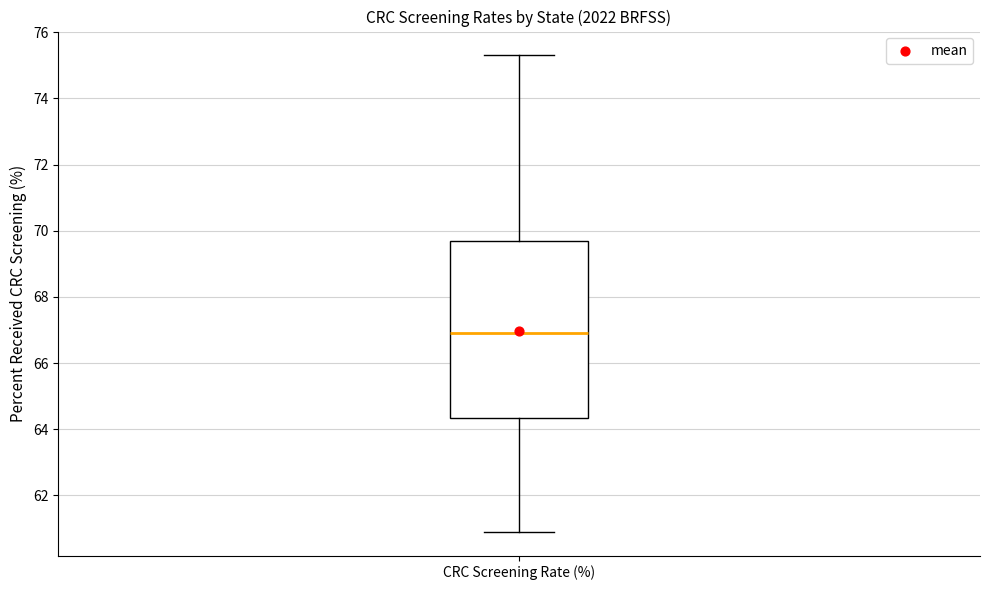

Read this box plot against the y-axis: the position of the median line, the range covered by the box, and the ends of both whiskers. The values are not printed on the chart, so give them approximately, as read against the axis.

median 67.0, box 64.4 to 69.6, whiskers 61.0 to 75.4